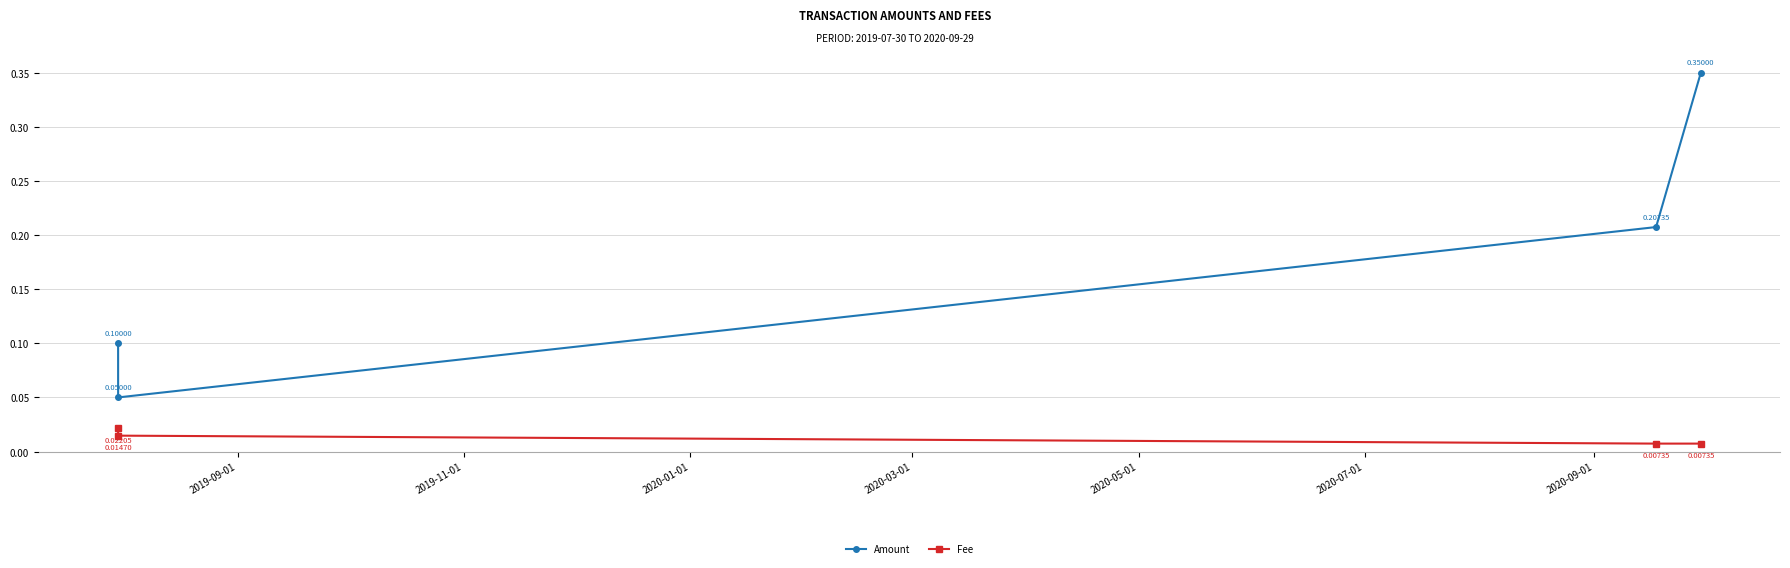

True or false: Amount and Fee intersect in this chart.

False